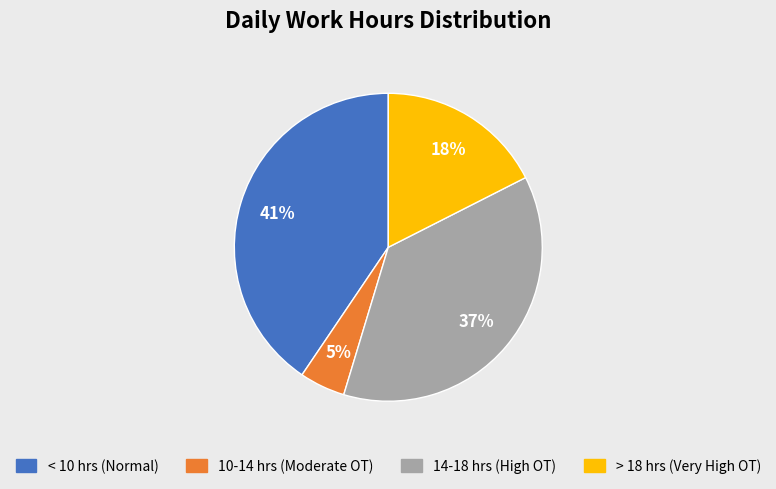

Count the number of slices in the pie.

4